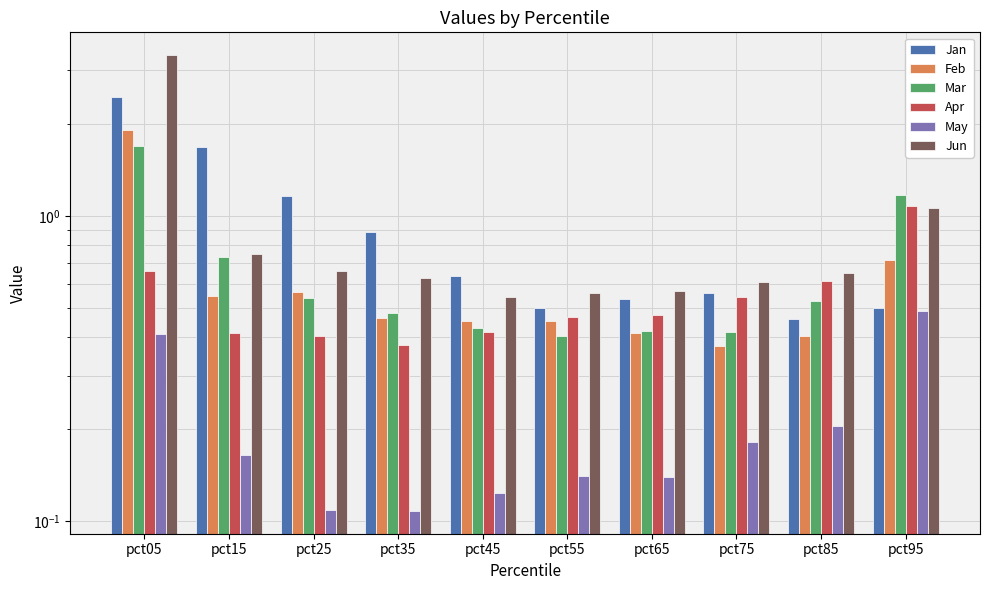

Which series has the largest total across all categories?

Jun